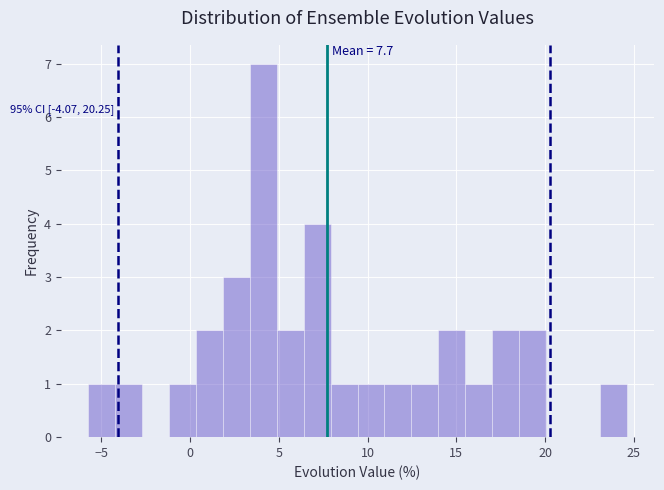

Read against the x-axis, roughly where is the centre of the tallest bar?

4.0